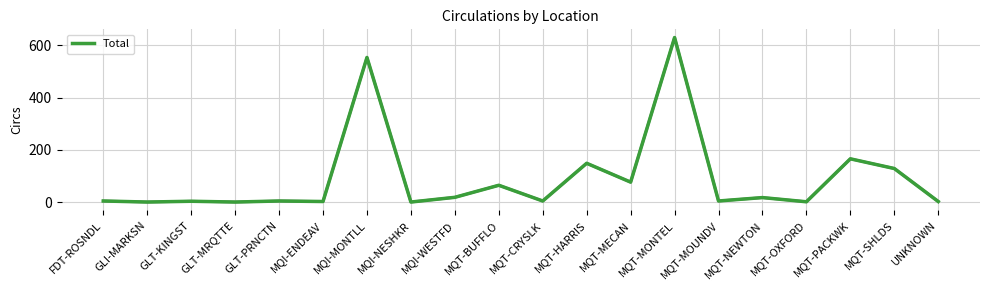

The chart shows a value of 129 at MQT-SHLDS. True or false?

True